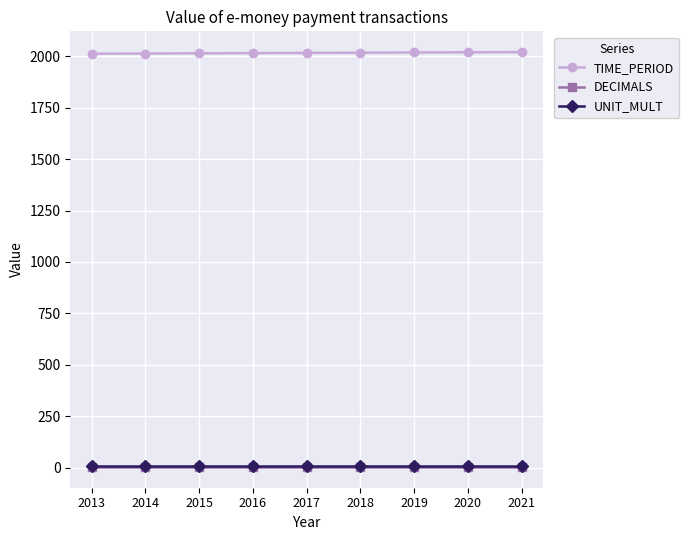

Is the value of TIME_PERIOD at 2017 greater than the value of DECIMALS at 2016?

Yes